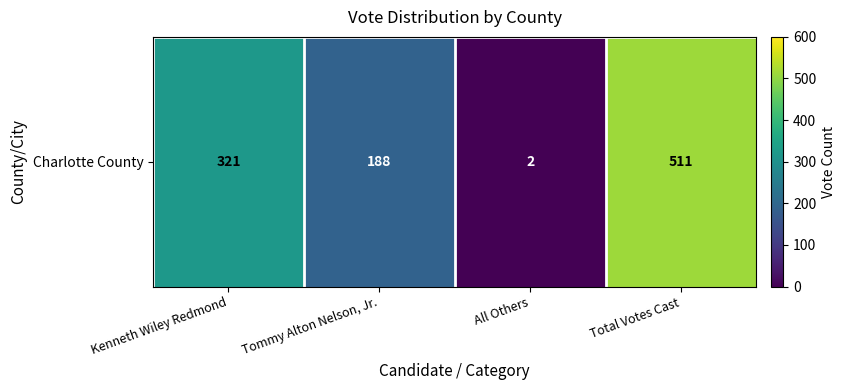

List the labels in order of value, largest first.

Total Votes Cast, Kenneth Wiley Redmond, Tommy Alton Nelson, Jr., All Others